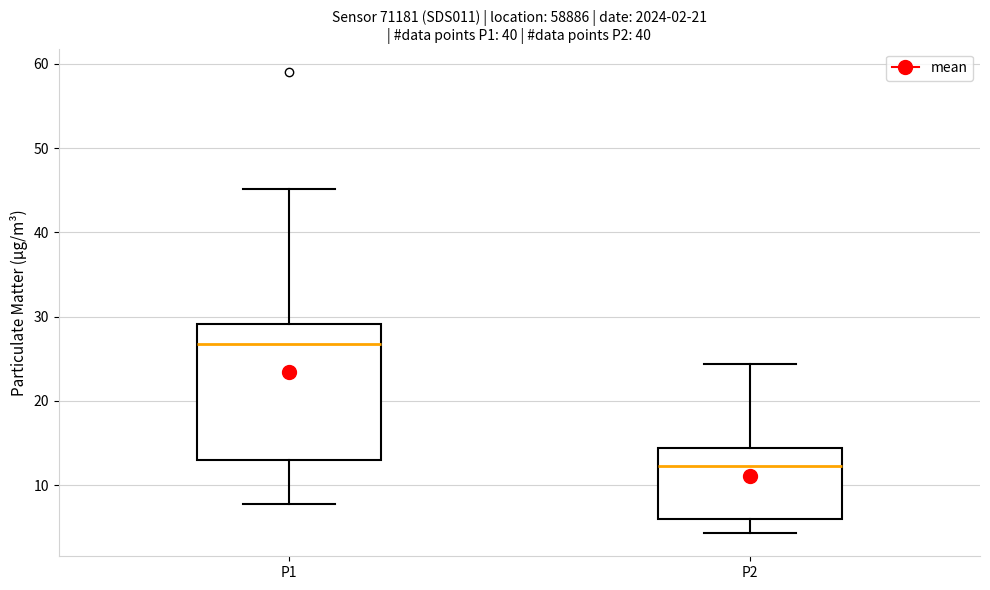

Reading left to right, transcribe this box plot: for each box, give where its median line is, the range the box spans, and where its two whiskers end, as read against the y-axis. The values are not printed on the chart, so give them approximately, as read against the axis.

P1: median 27, box 13 to 29, whiskers 8 to 45
P2: median 12, box 6 to 14, whiskers 4 to 24